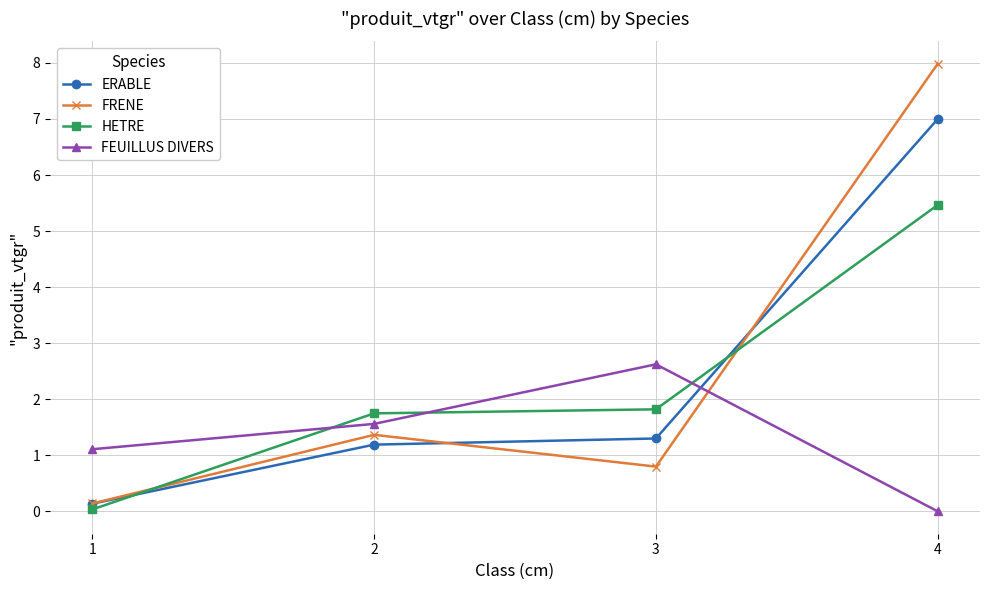

What is the sum of all HETRE values?

9.1